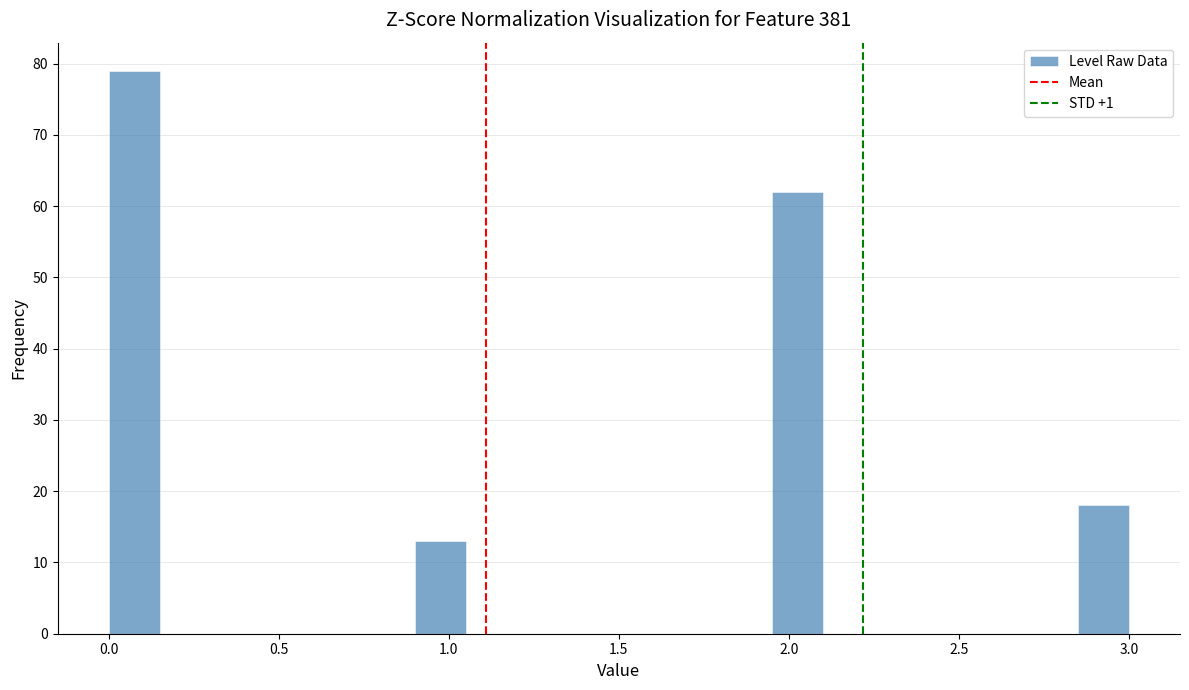

Around what value on the x-axis is the tallest bar? Give the approximate position of its centre, as read against the axis.

0.10